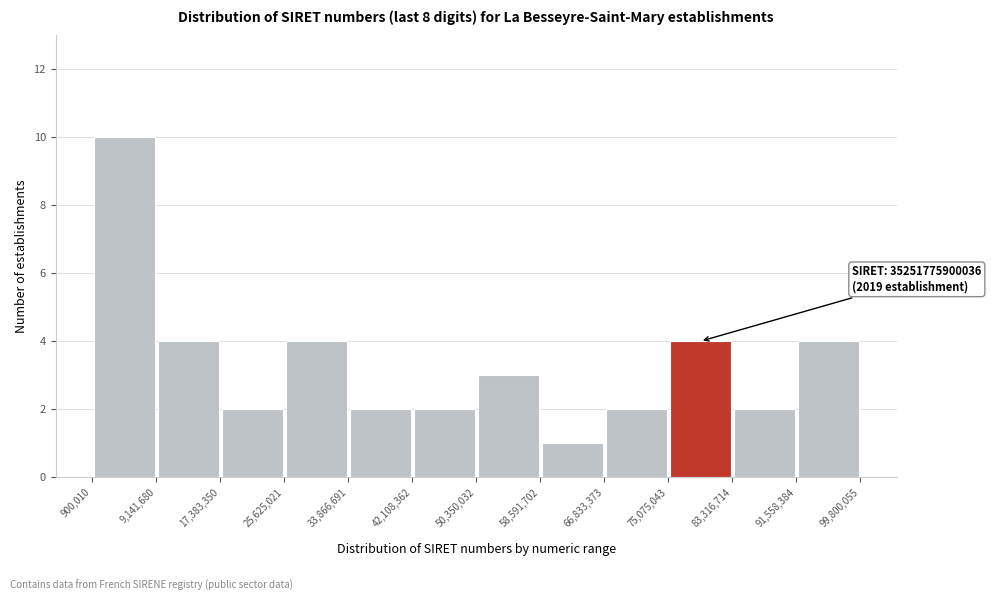

Which range on the x-axis has the tallest bar?

900,010 to 9,141,680